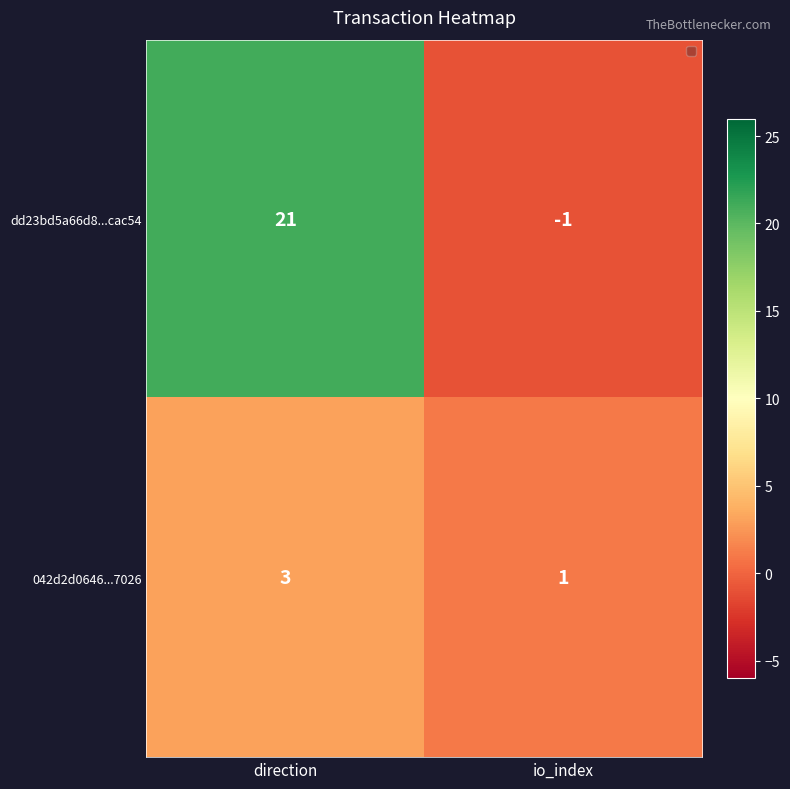

Which series has the largest range (max minus min)?

dd23bd5a66d8...cac54